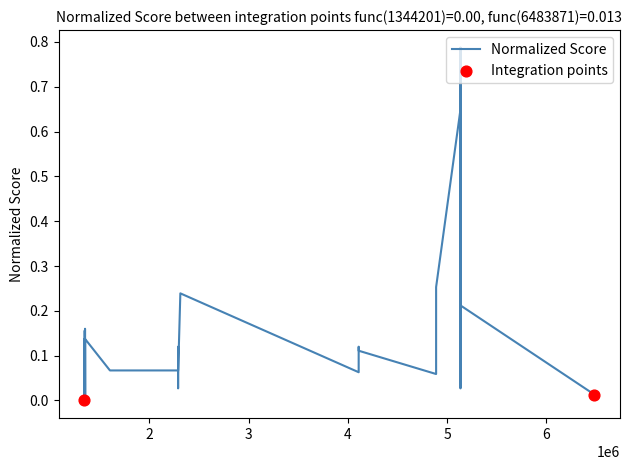

What is the change in value from 4888832 to 5134125?

-0.2